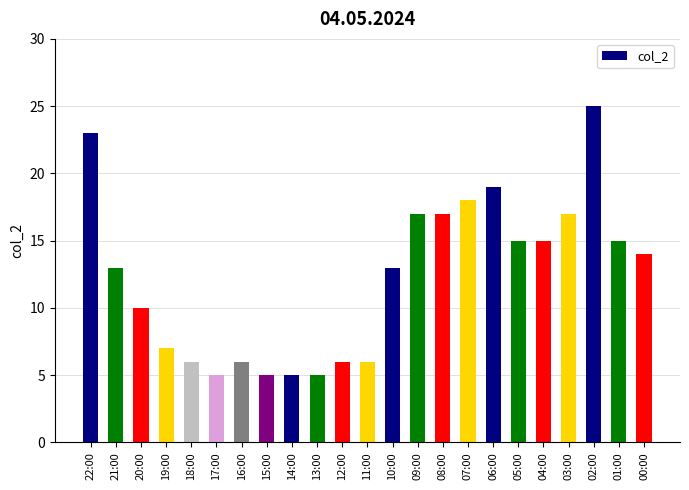

Which category has the highest value across all series?

02:00